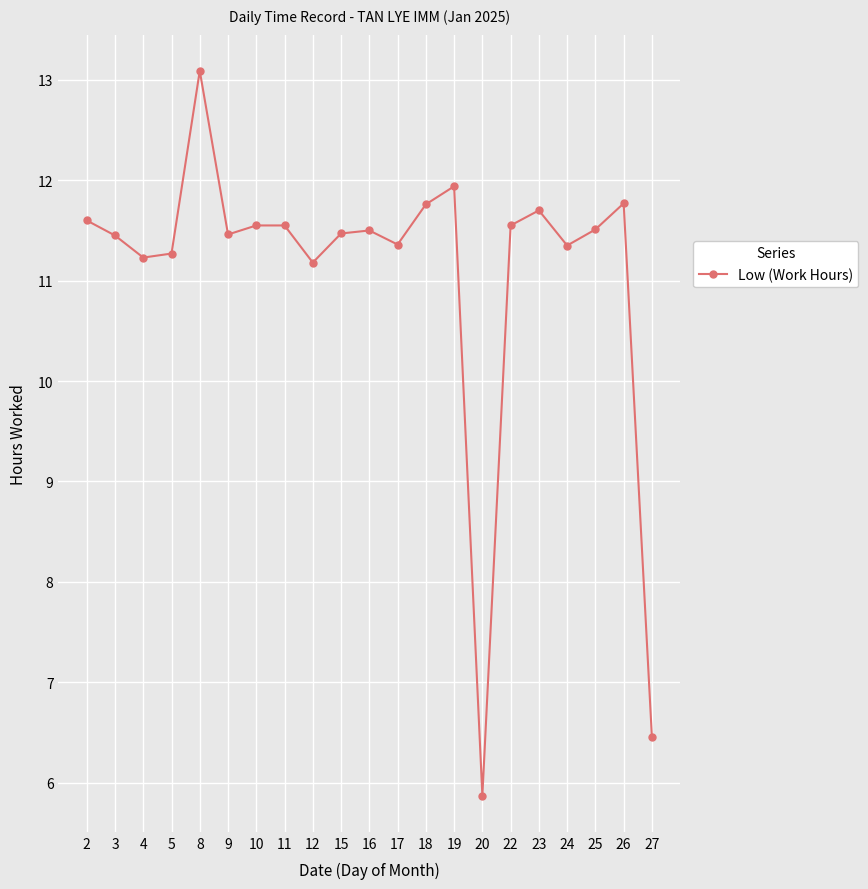

The chart shows a value of 7.4 at 11. True or false?

False